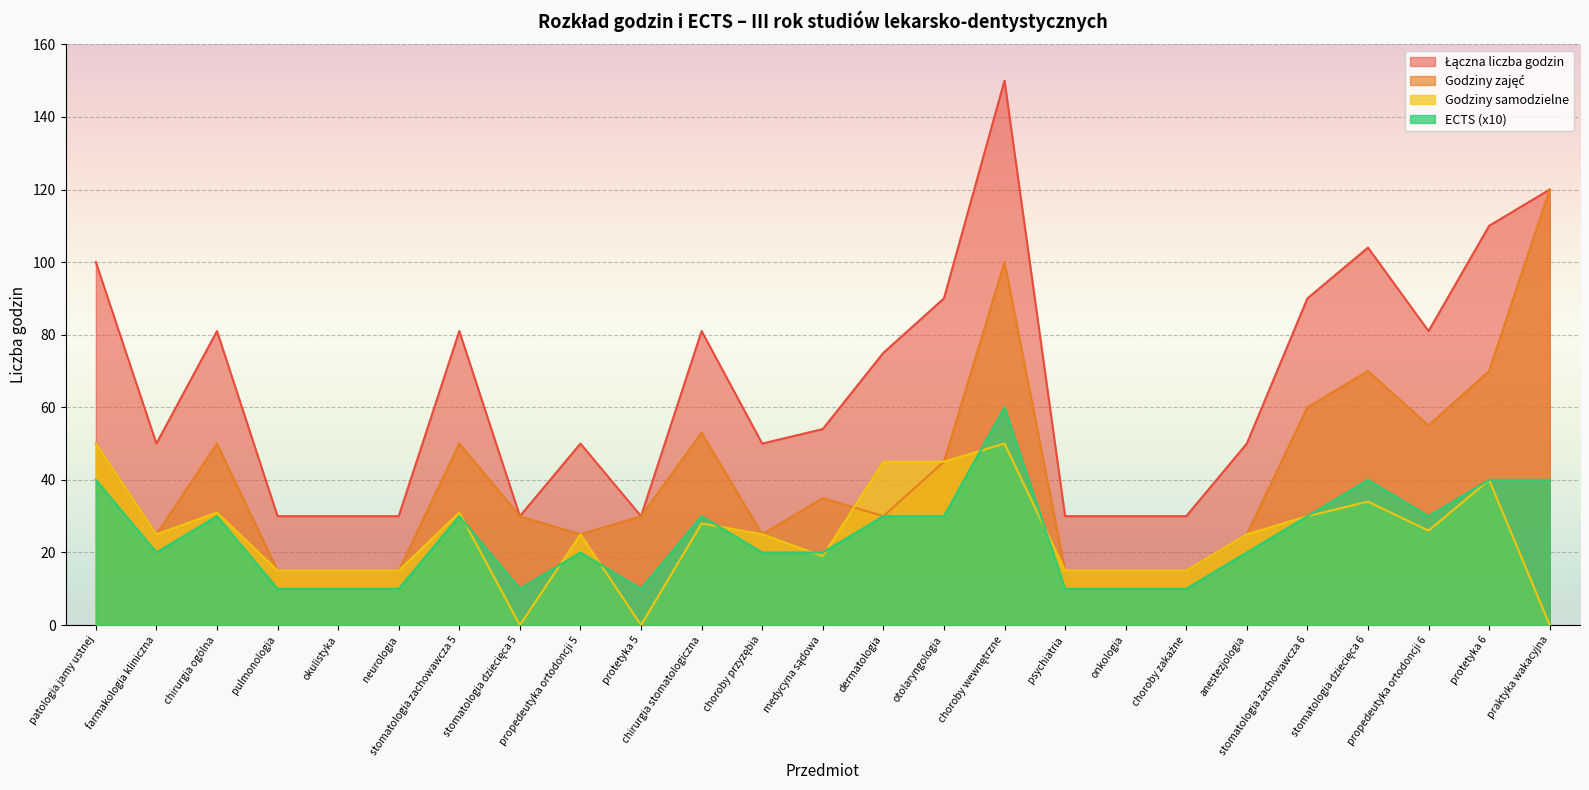

Between chirurgia ogólna and protetyka 6, which series saw the biggest shift?

Łączna liczba godzin